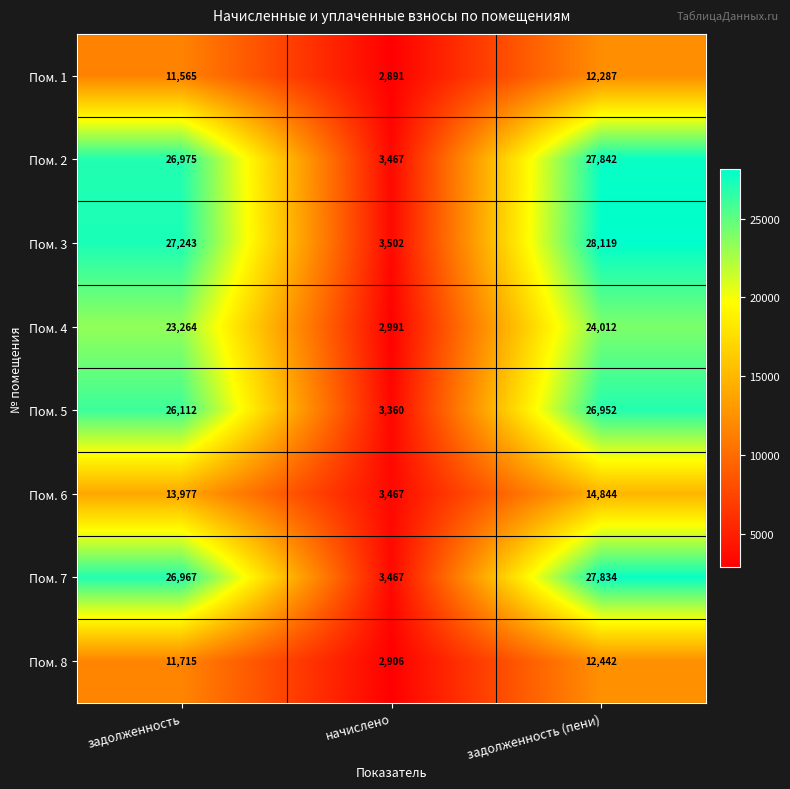

How many categories are shown in the chart?

3